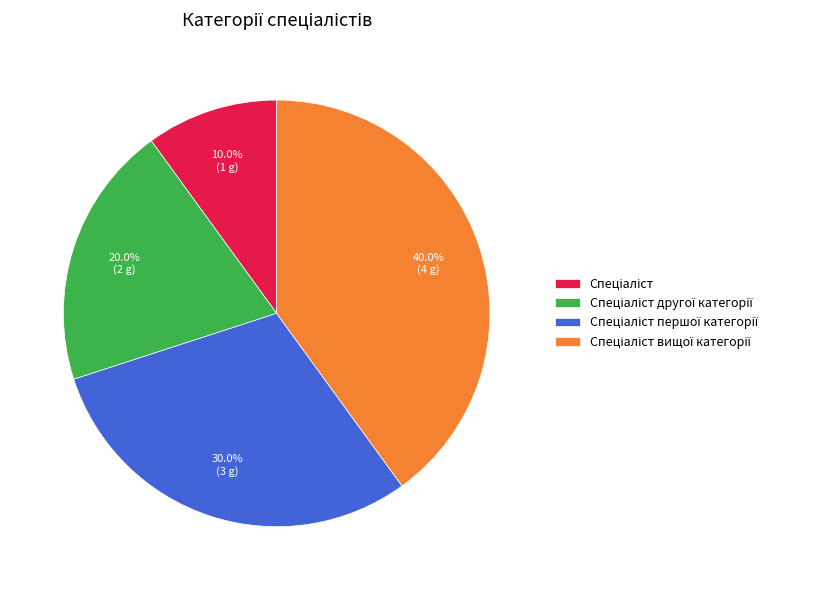

Is there a majority slice in this chart?

No